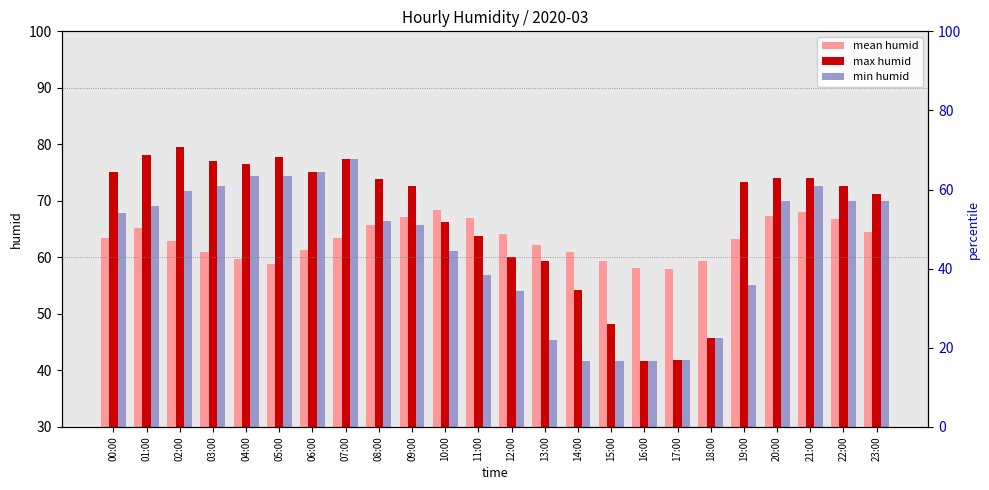

At which category is the sum across all series the highest?

07:00